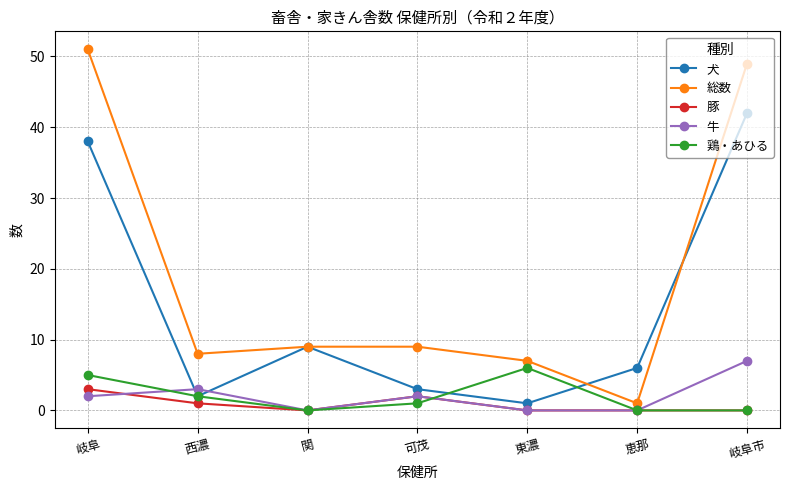

What is the difference between the maximum and minimum values in the 総数 series?

50